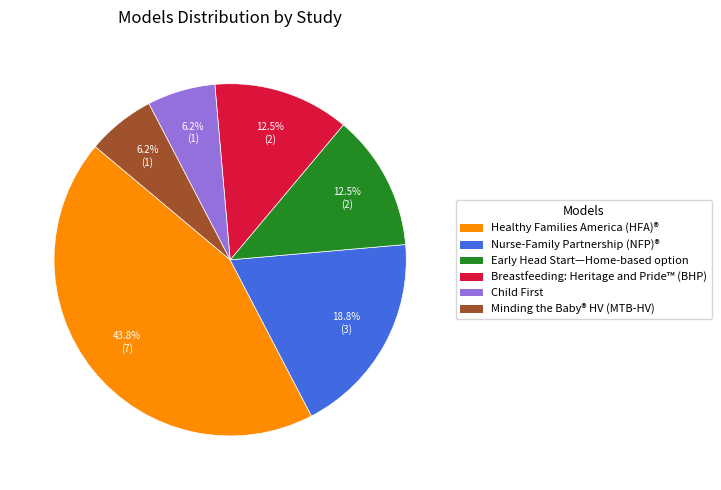

Count the number of slices in the pie.

6